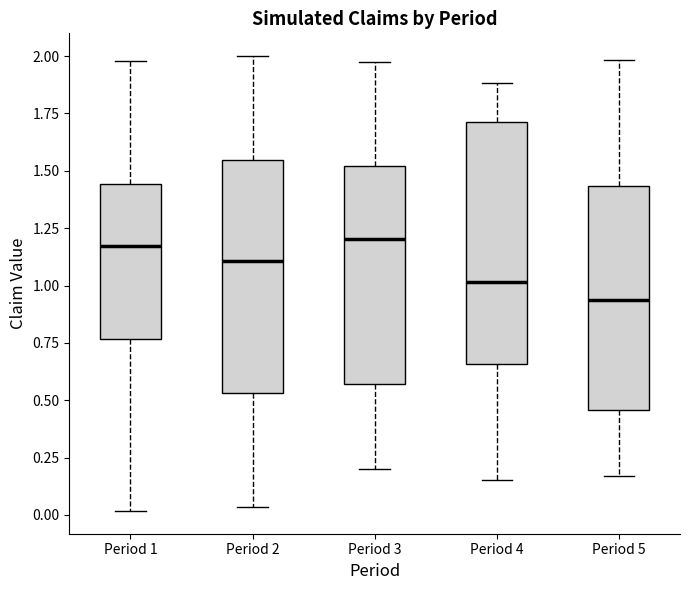

Where does the lower whisker of the box for Period 1 end on the y-axis? The values are not printed on the chart, so give them approximately, as read against the axis.

0.00